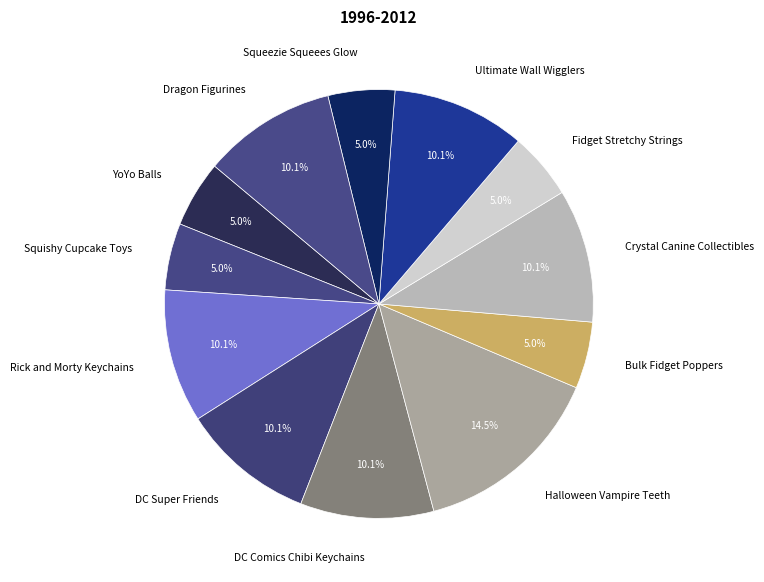

Approximately how many times larger is the value at Ultimate Wall Wigglers compared to Rick and Morty Keychains?

1.0